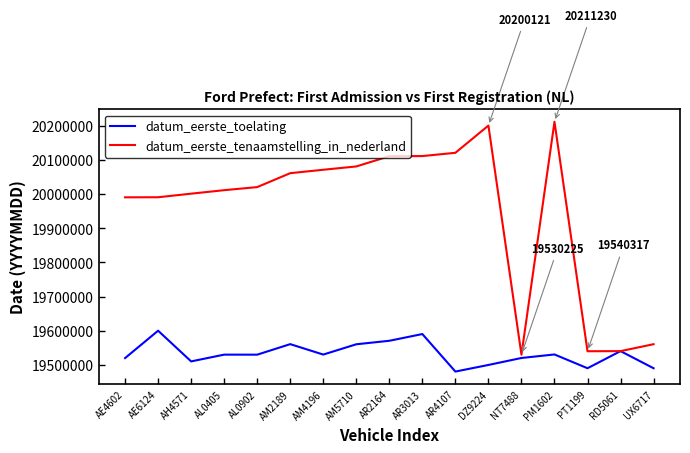

Which series has the largest range (max minus min)?

datum_eerste_tenaamstelling_in_nederland